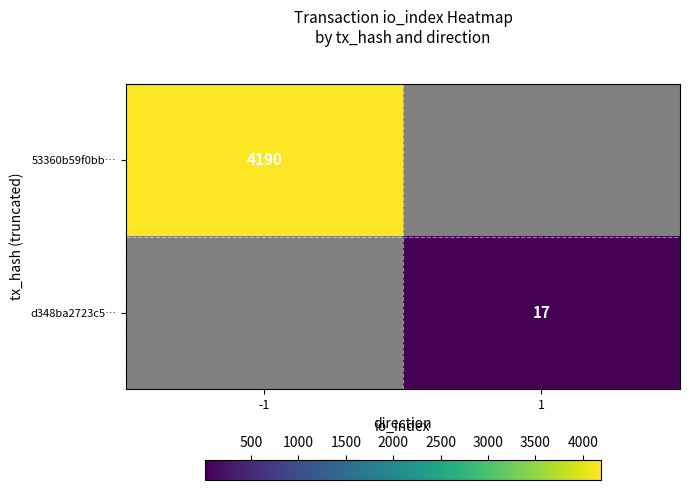

Is it true that d348ba2723c5… equals 17 at 1?

True